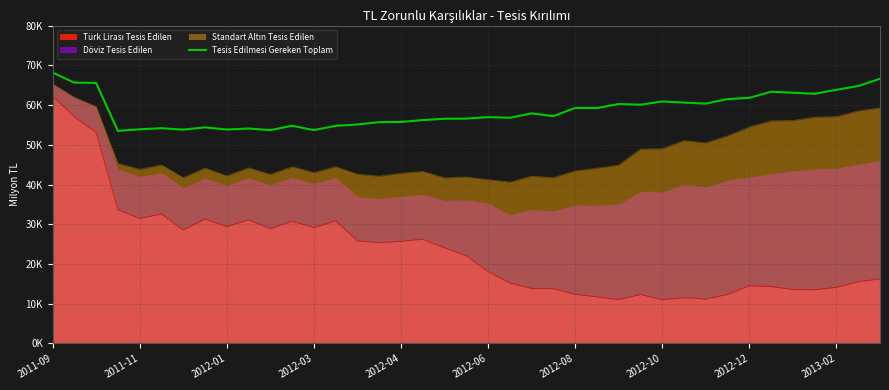

How many interior local peaks (higher than both neighbors) does the data have?

10